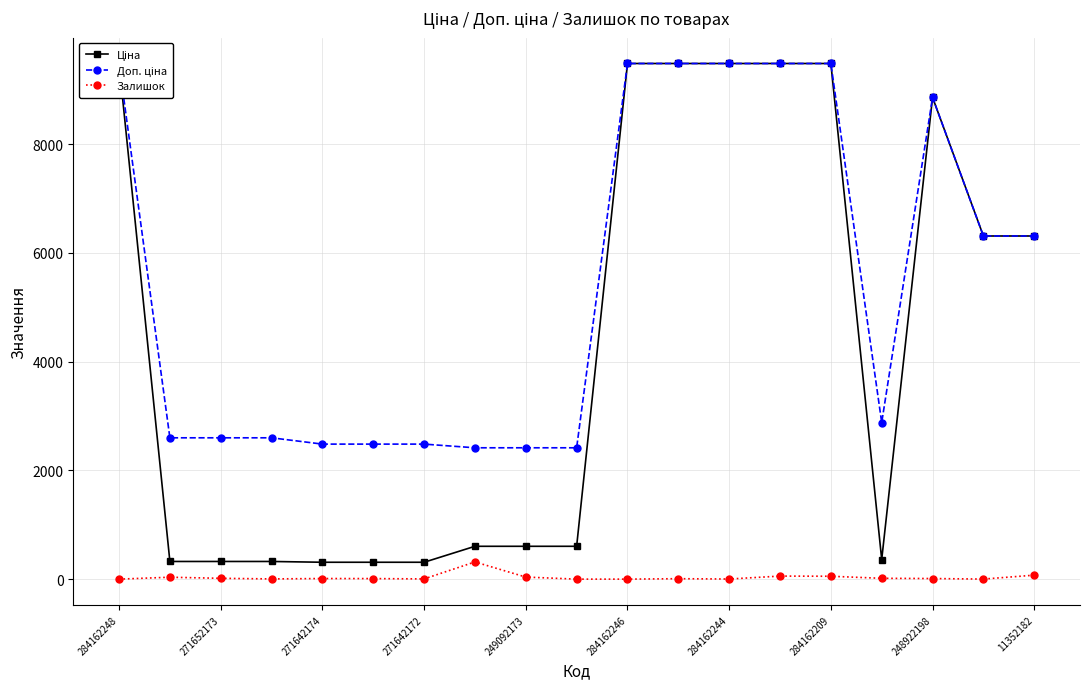

What are all the series names shown in the legend?

Ціна, Доп. ціна, Залишок